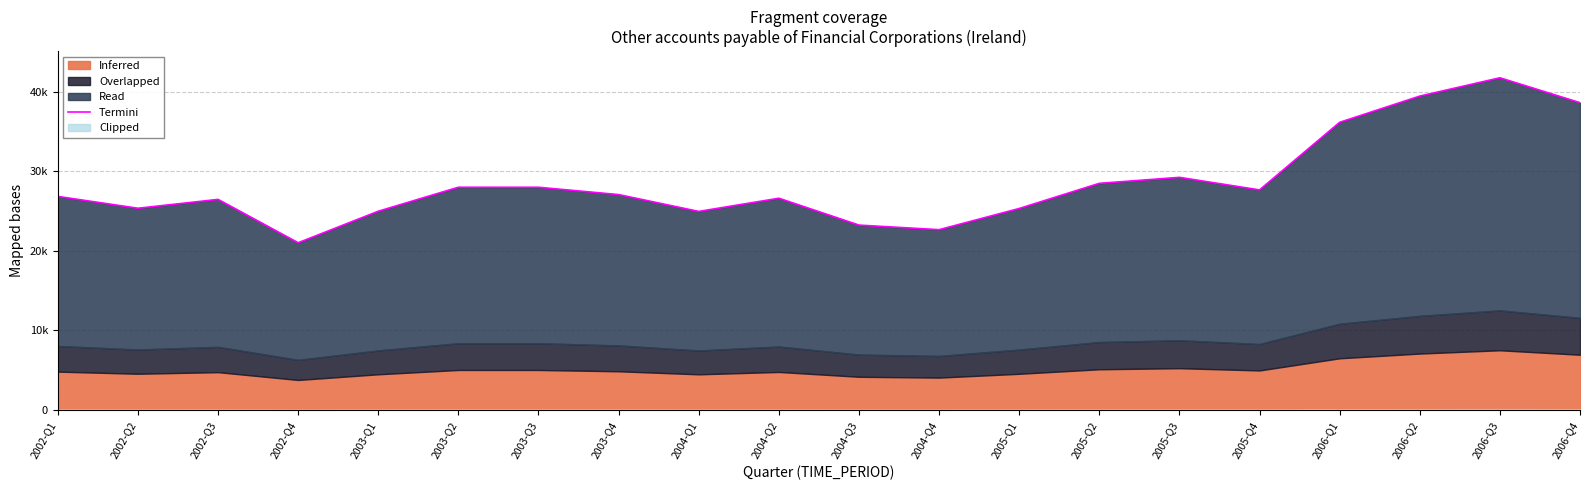

What is the difference between the maximum and minimum values?

20713.0